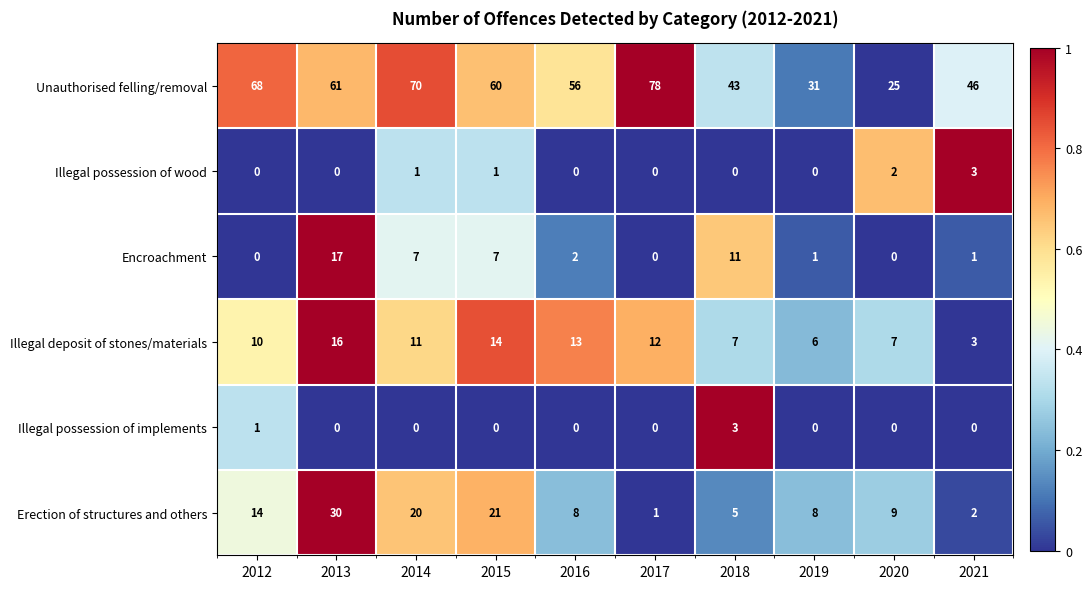

What is the sum of all Illegal deposit of stones/materials values?

99